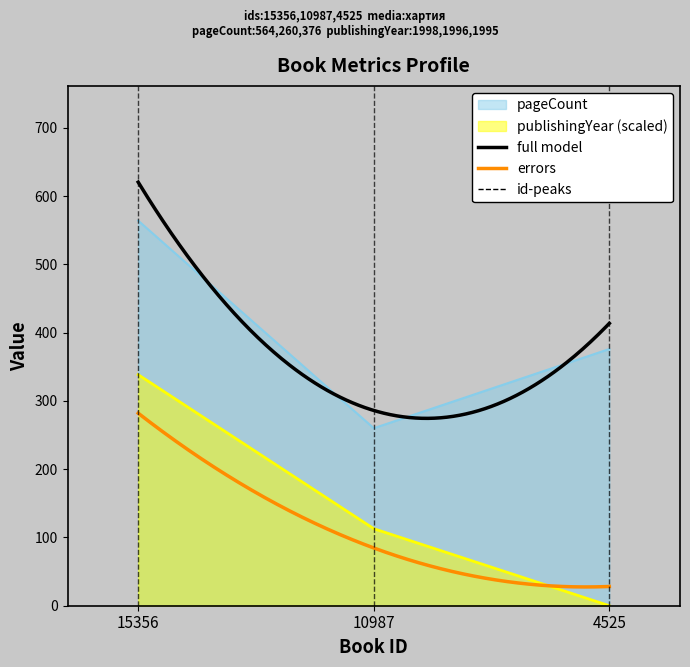

Count the number of categories in the chart.

3